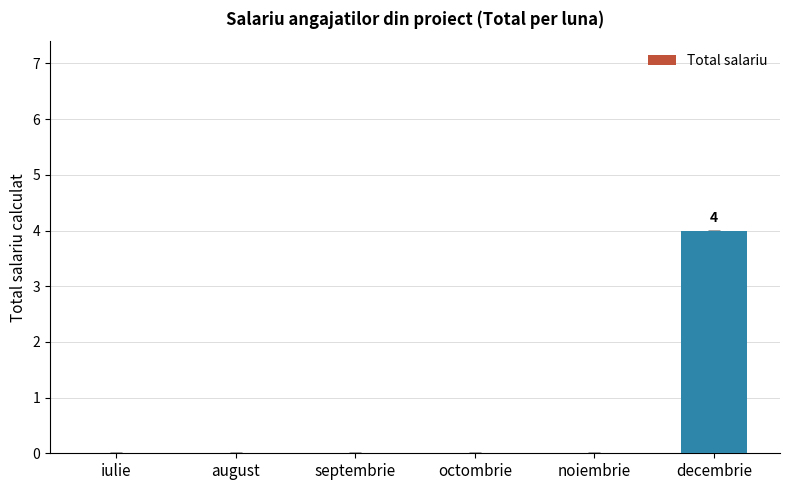

Reading left to right, list all the values displayed in this chart.

iulie=0	august=0	septembrie=0	octombrie=0	noiembrie=0	decembrie=4